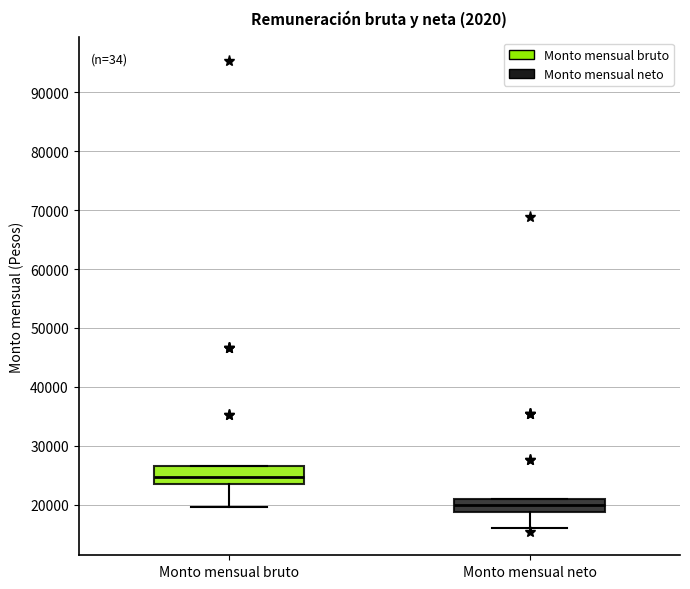

Which box's median line is the lowest?

Monto mensual neto